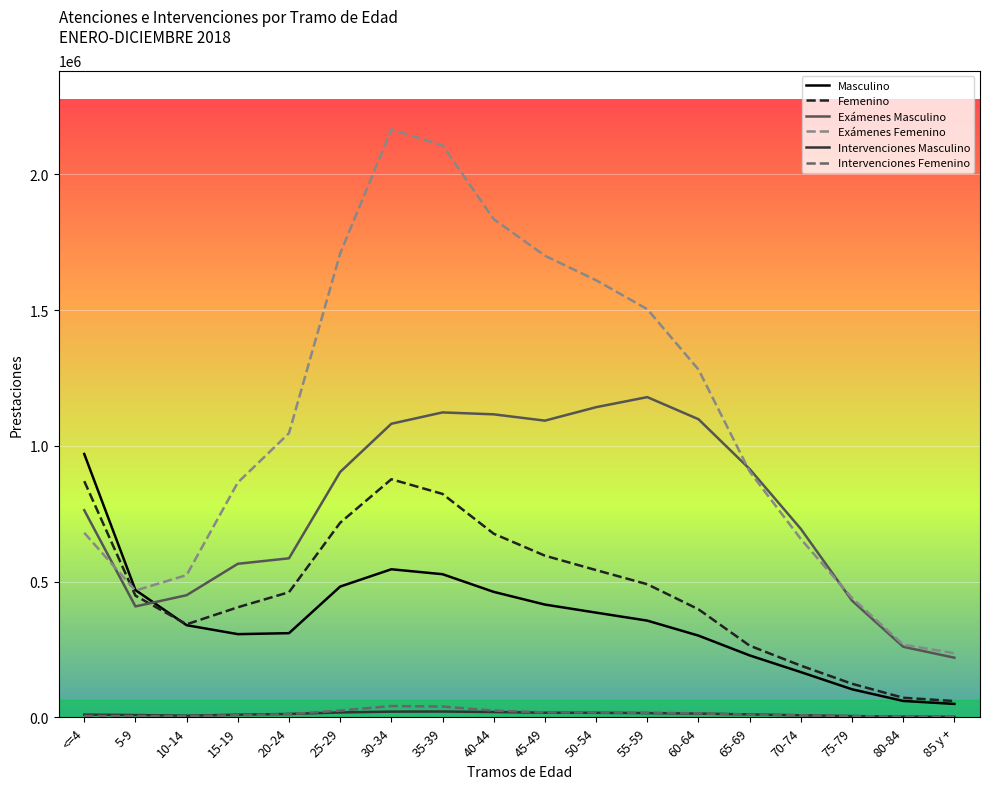

Which series has the largest range (max minus min)?

Exámenes Femenino